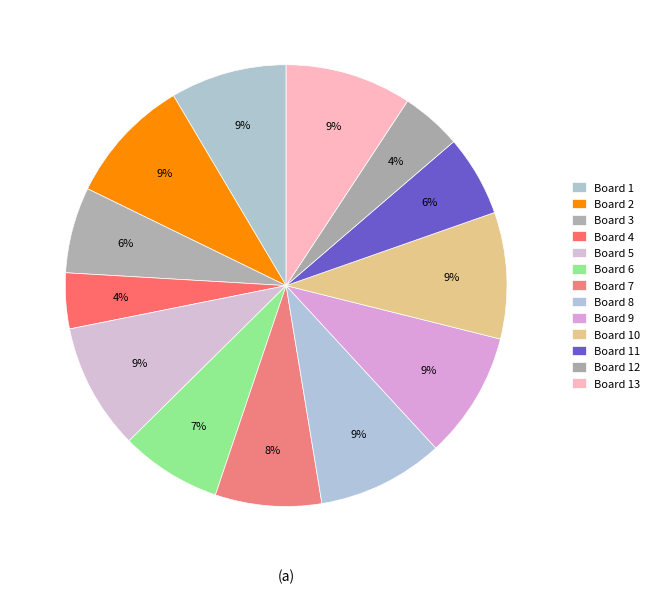

Which slice is the largest?

Board 2